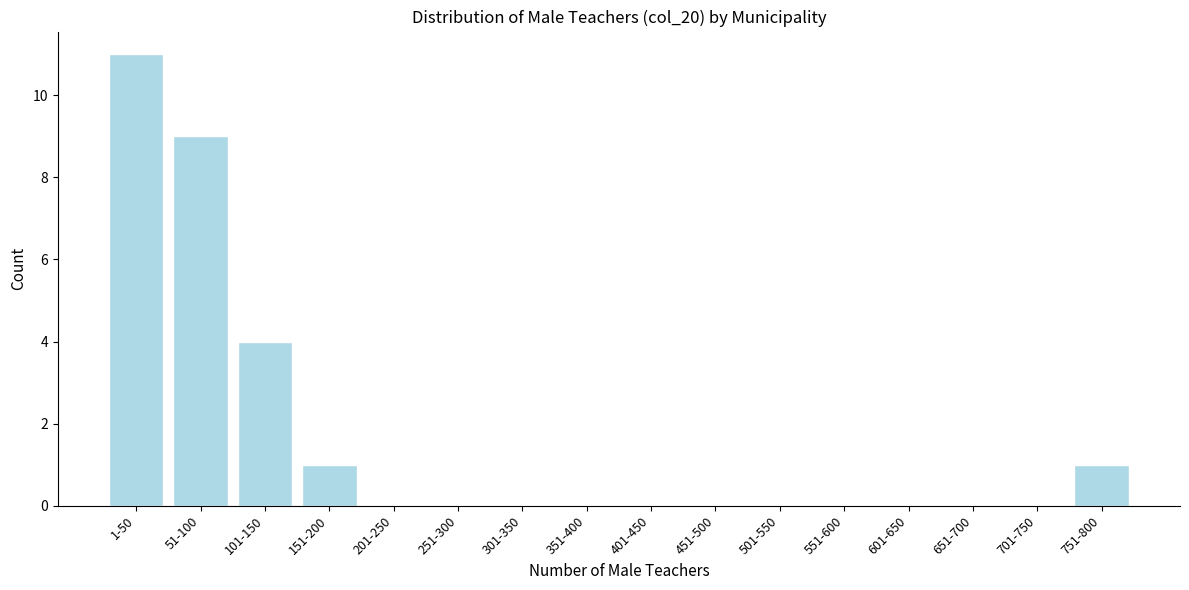

Reading left to right, what are all the values shown in this chart?

1-50=11	51-100=9	101-150=4	151-200=1	201-250=0	251-300=0	301-350=0	351-400=0	401-450=0	451-500=0	501-550=0	551-600=0	601-650=0	651-700=0	701-750=0	751-800=1